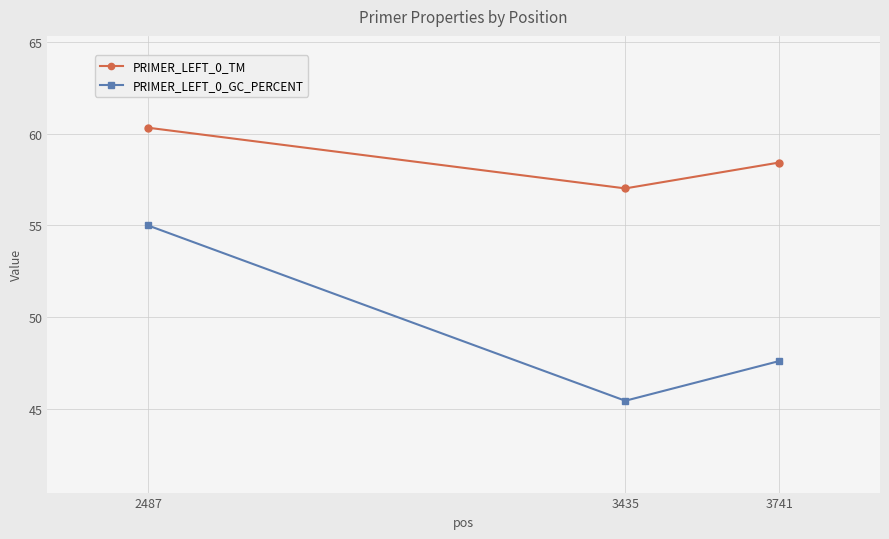

Does the chart display data point markers on the line(s)?

Yes